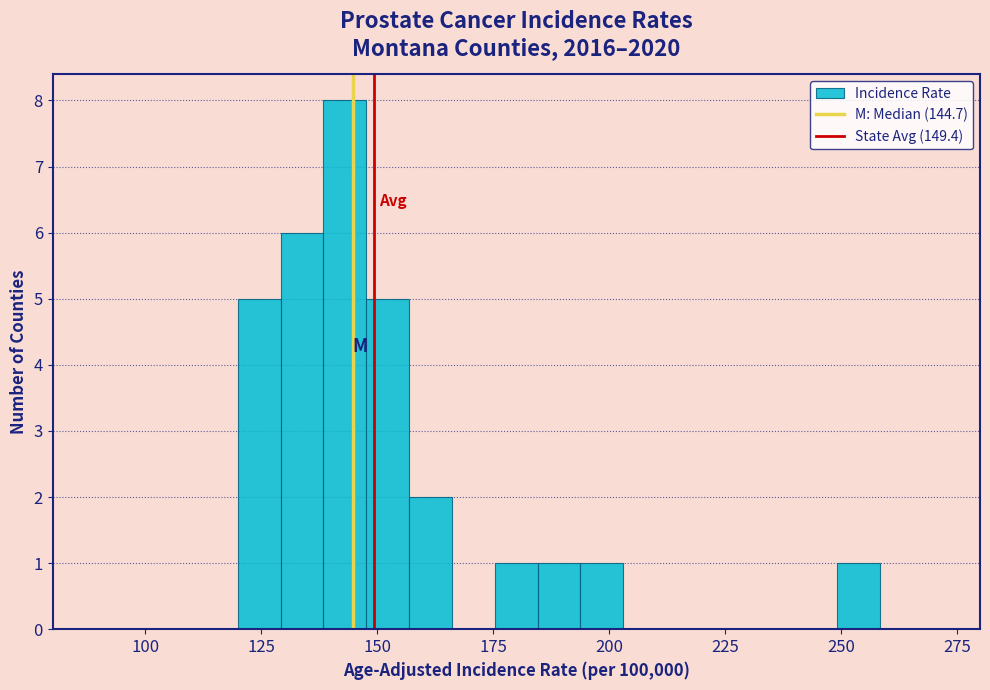

Around what value on the x-axis is the tallest bar? Give the approximate position of its centre, as read against the axis.

145